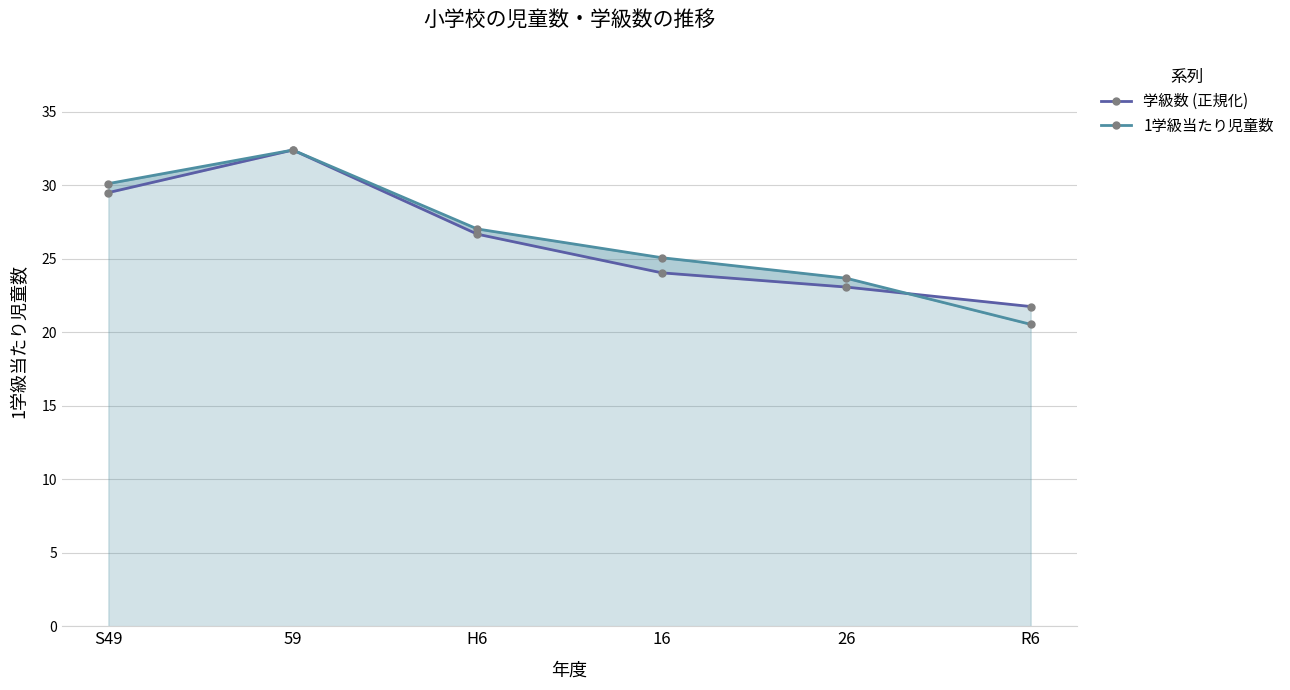

What value does the 1学級当たり児童数 series have at S49?

30.1